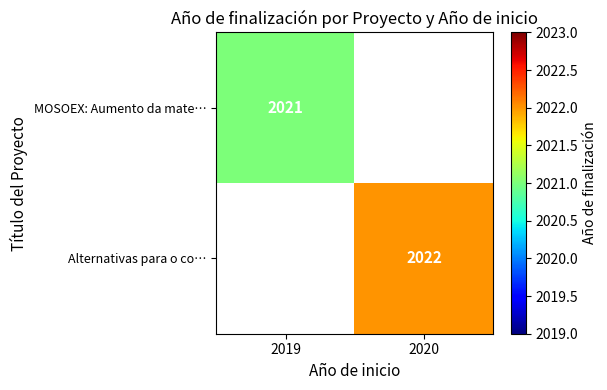

Is it true that MOSOEX: Aumento da mate… equals 2899 at 2019?

False